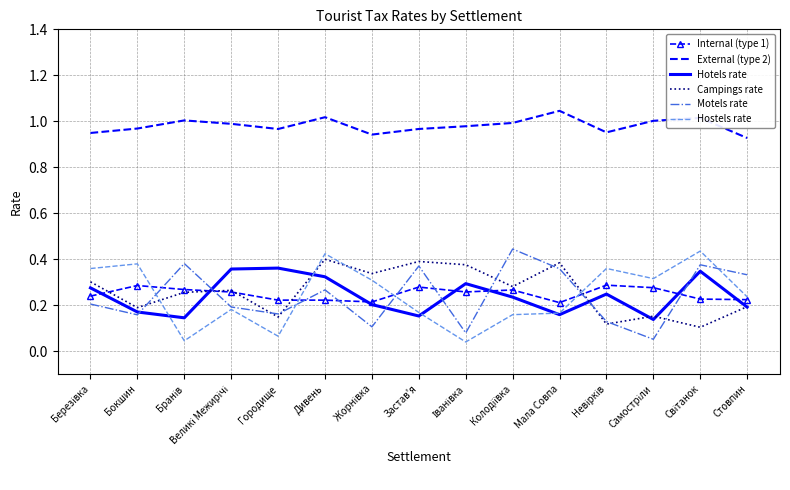

How many intersections are there between Hostels rate and Internal (type 1)?

4